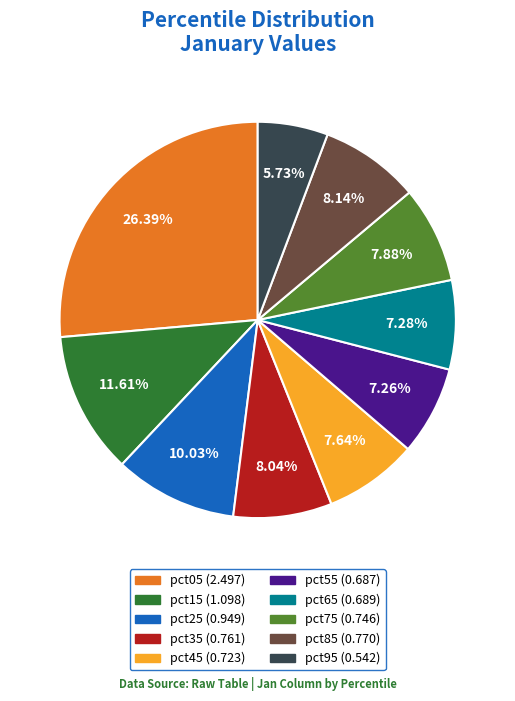

How much of the chart is everything except pct55?

92.7%